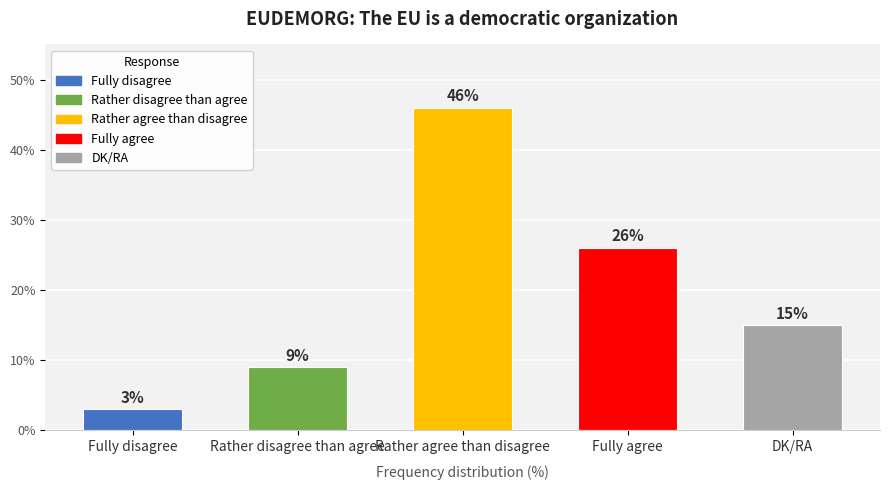

What is the label of the 1st bar from the right?

DK/RA